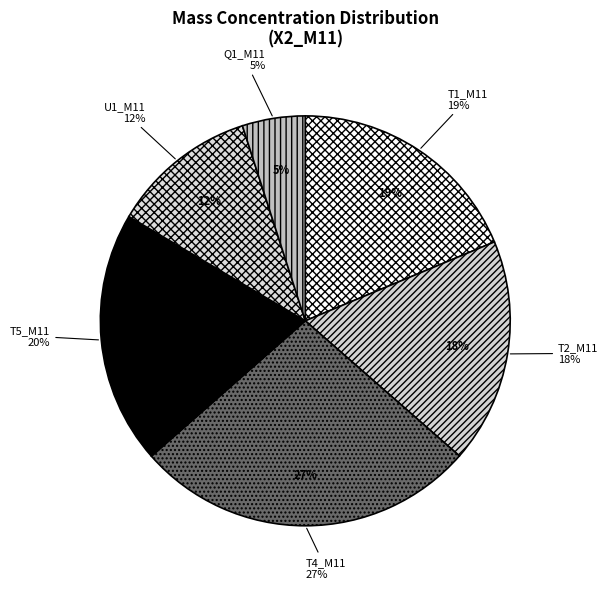

True or false: 33 accounts for 10% of the total.

False